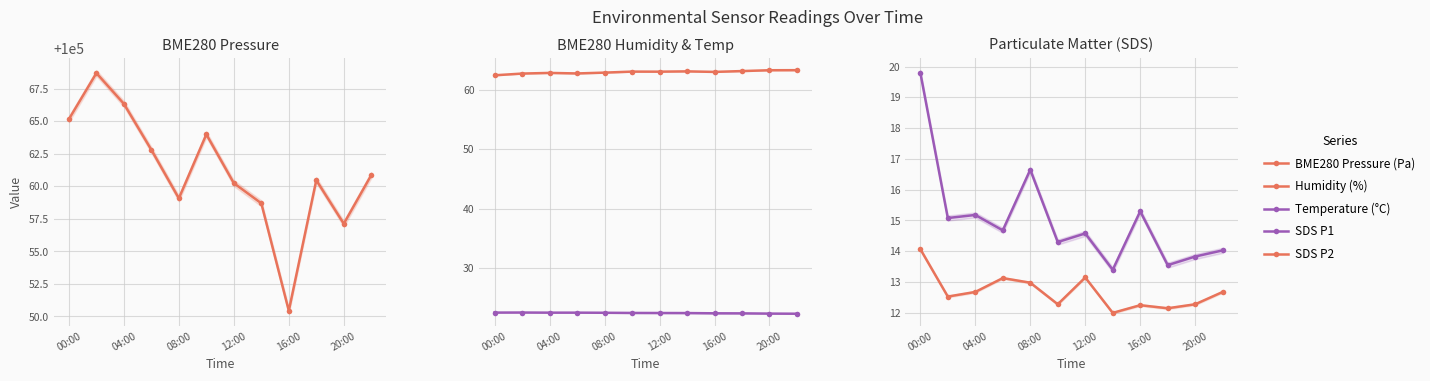

True or false: Humidity (%) and Temperature (°C) cross at least once.

False